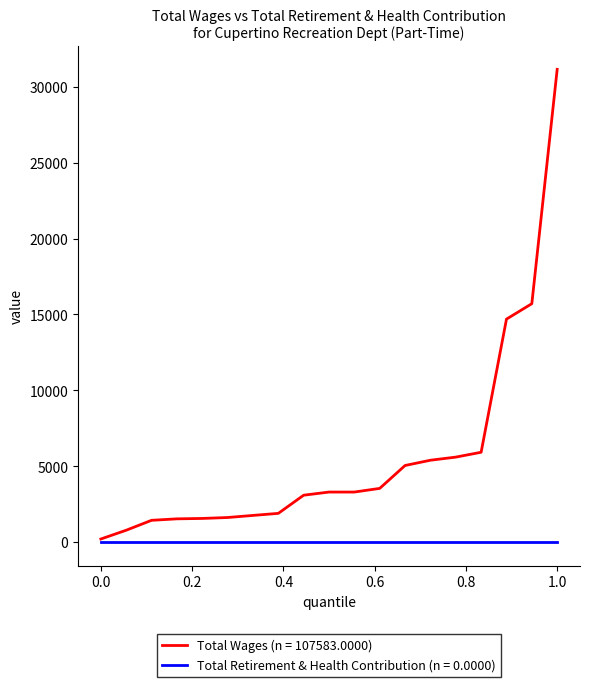

List the series in order of their overall mean, highest first.

Total Wages (n = 107583.0000), Total Retirement & Health Contribution (n = 0.0000)